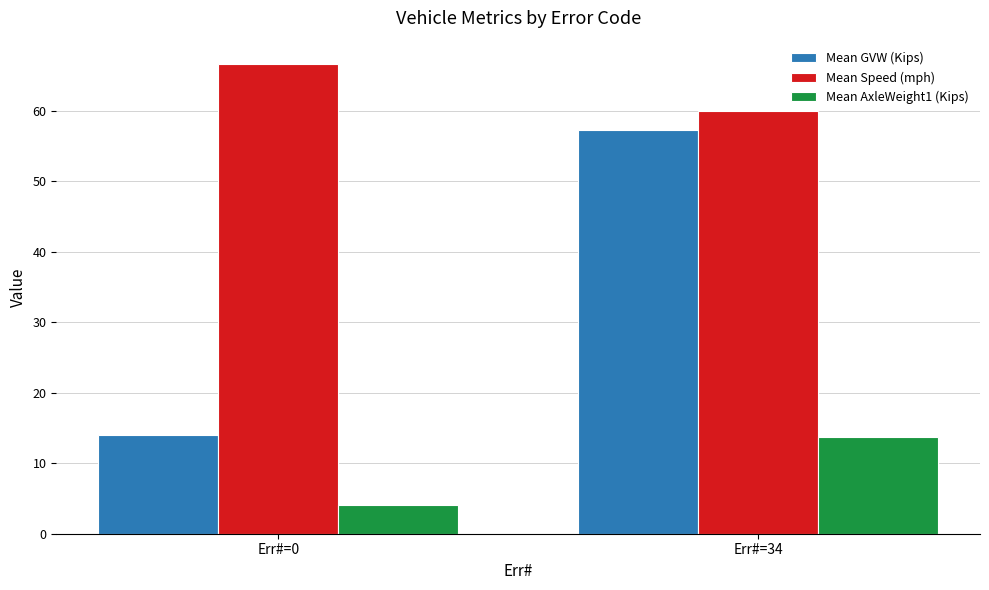

Reading right to left, transcribe all the data shown in this chart.

Mean GVW (Kips): 57.2	14.1
Mean Speed (mph): 60.0	66.6
Mean AxleWeight1 (Kips): 13.7	4.0